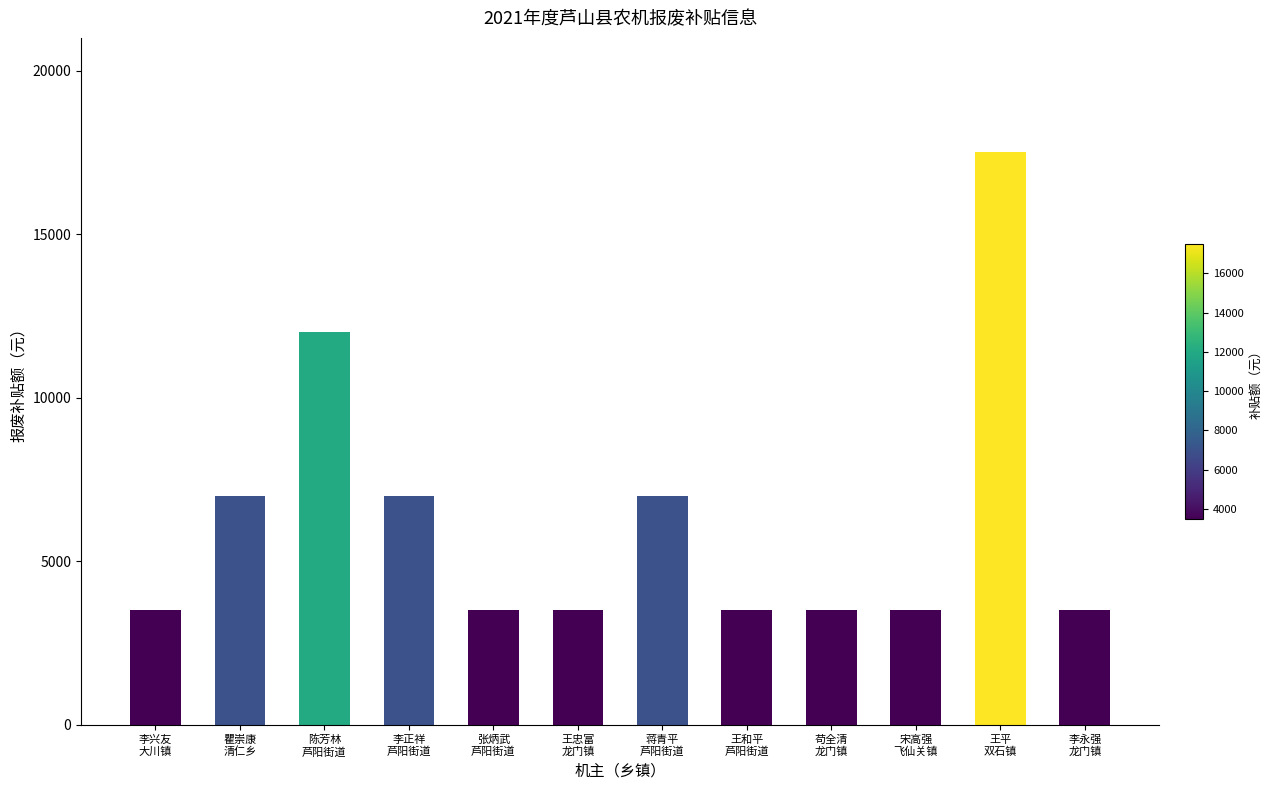

What is the value of the 3rd bar from the left?

12000